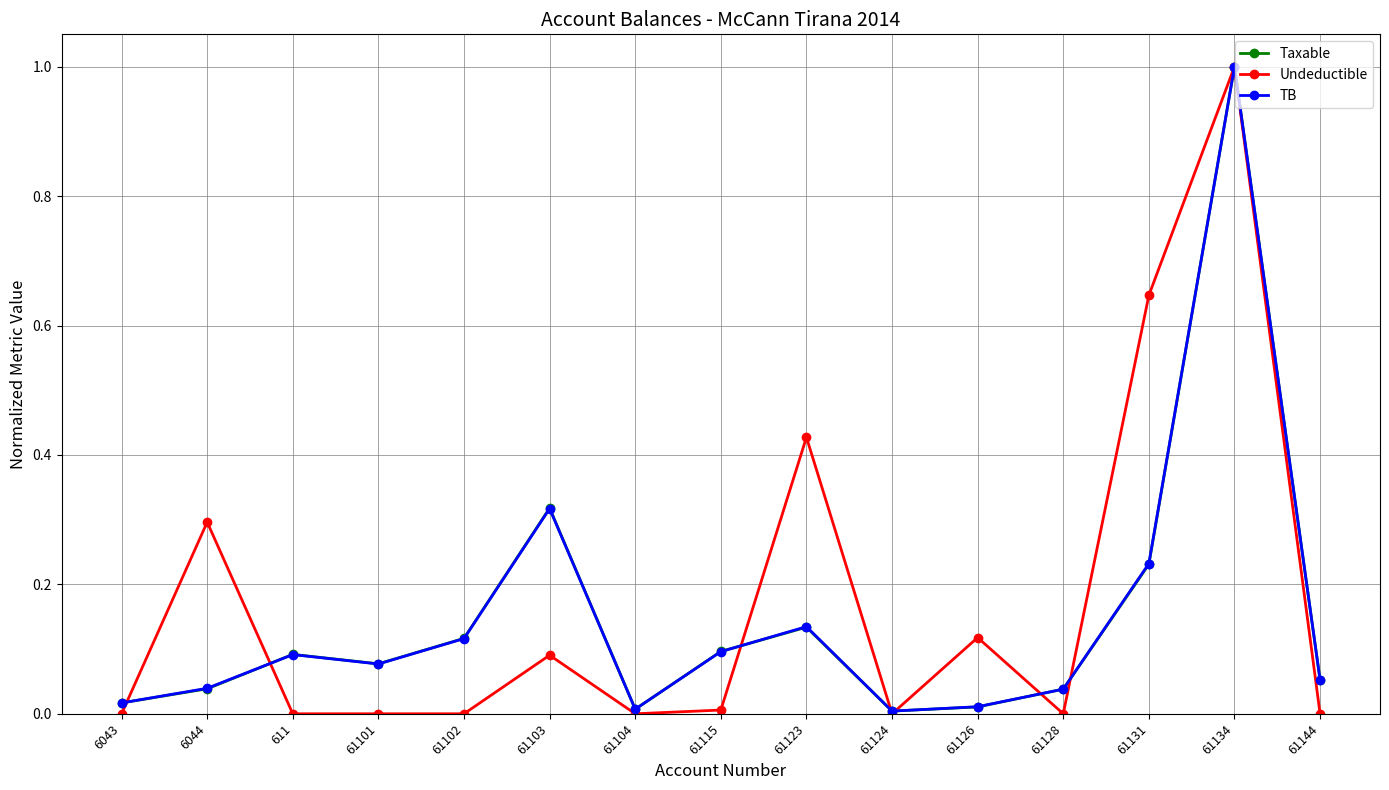

True or false: Taxable has more than 0 interior local peaks.

True